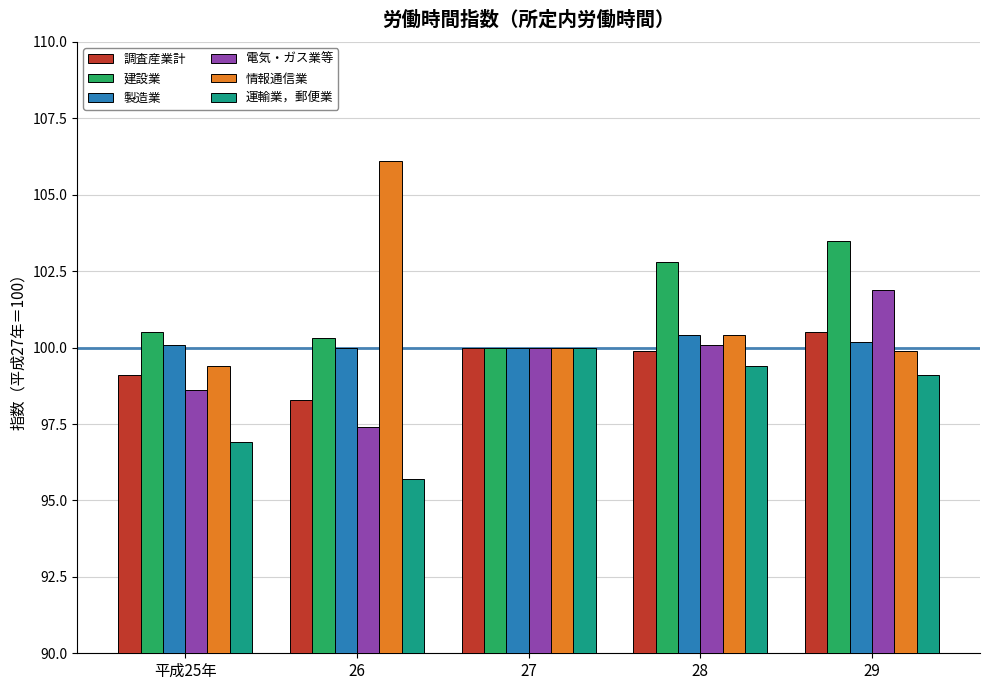

Reading right to left, list all the values displayed in this chart.

調査産業計: 100.5	99.9	100.0	98.3	99.1
建設業: 103.5	102.8	100.0	100.3	100.5
製造業: 100.2	100.4	100.0	100.0	100.1
電気・ガス業等: 101.9	100.1	100.0	97.4	98.6
情報通信業: 99.9	100.4	100.0	106.1	99.4
運輸業，郵便業: 99.1	99.4	100.0	95.7	96.9